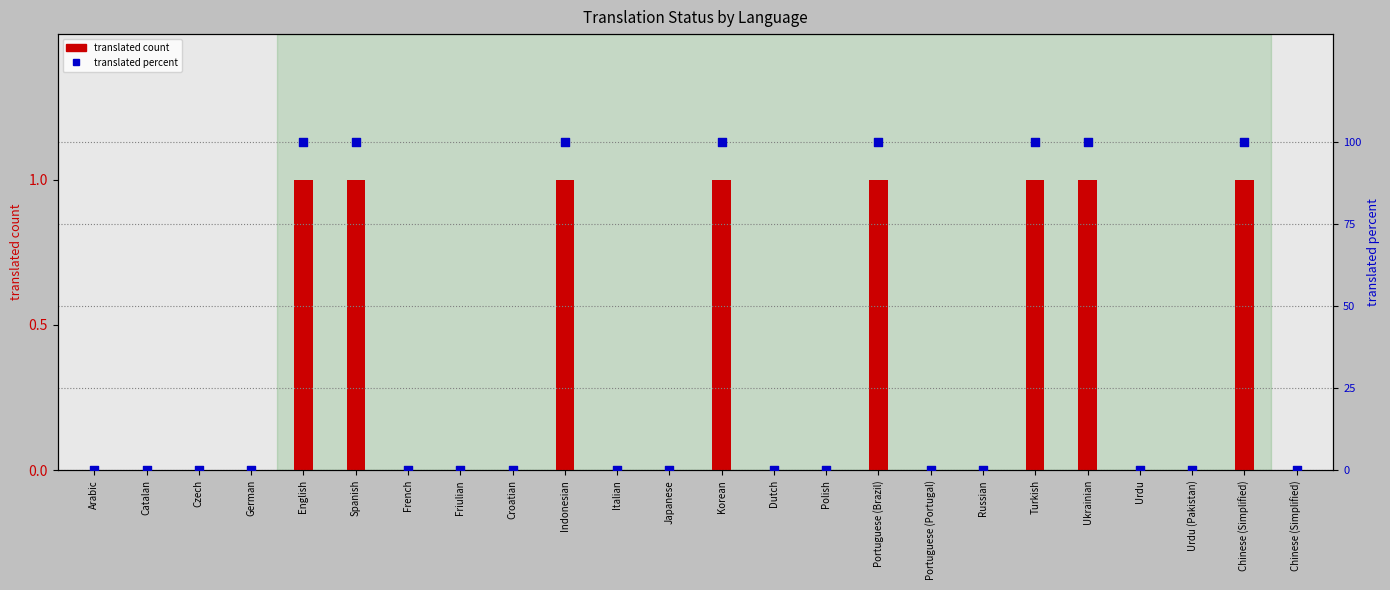

Which series reaches the minimum Y coordinate?

translated count